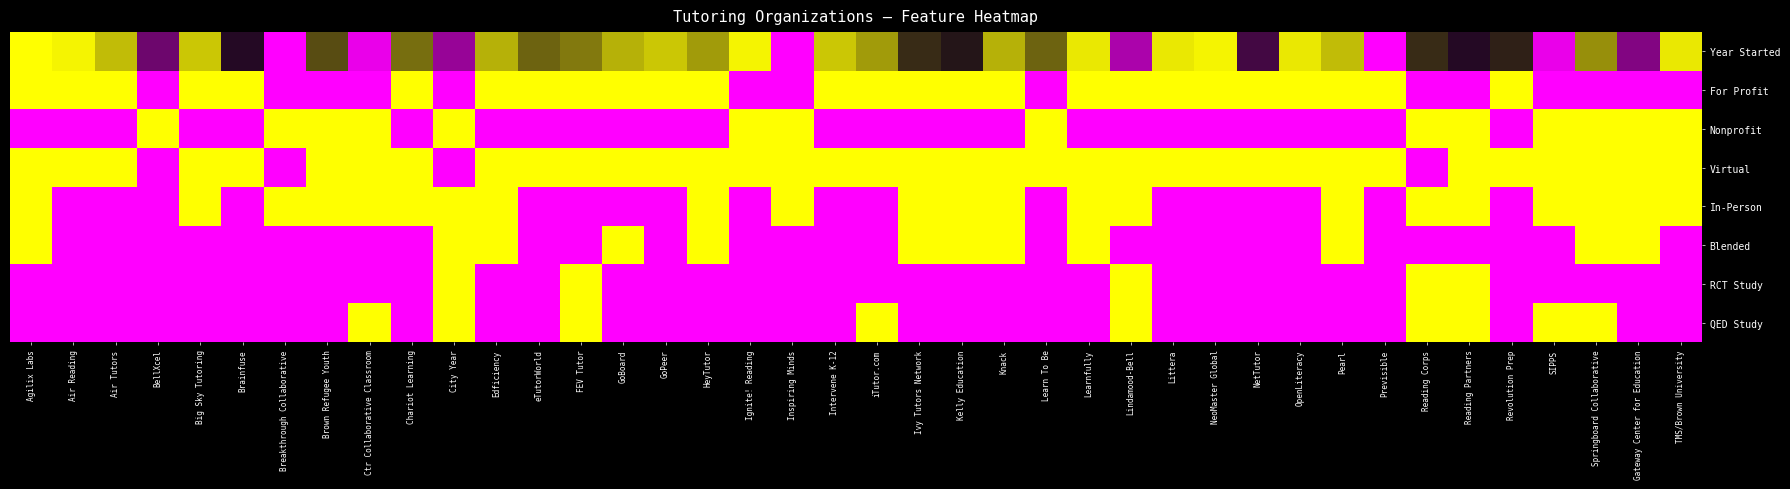

Count the number of categories in the chart.

40